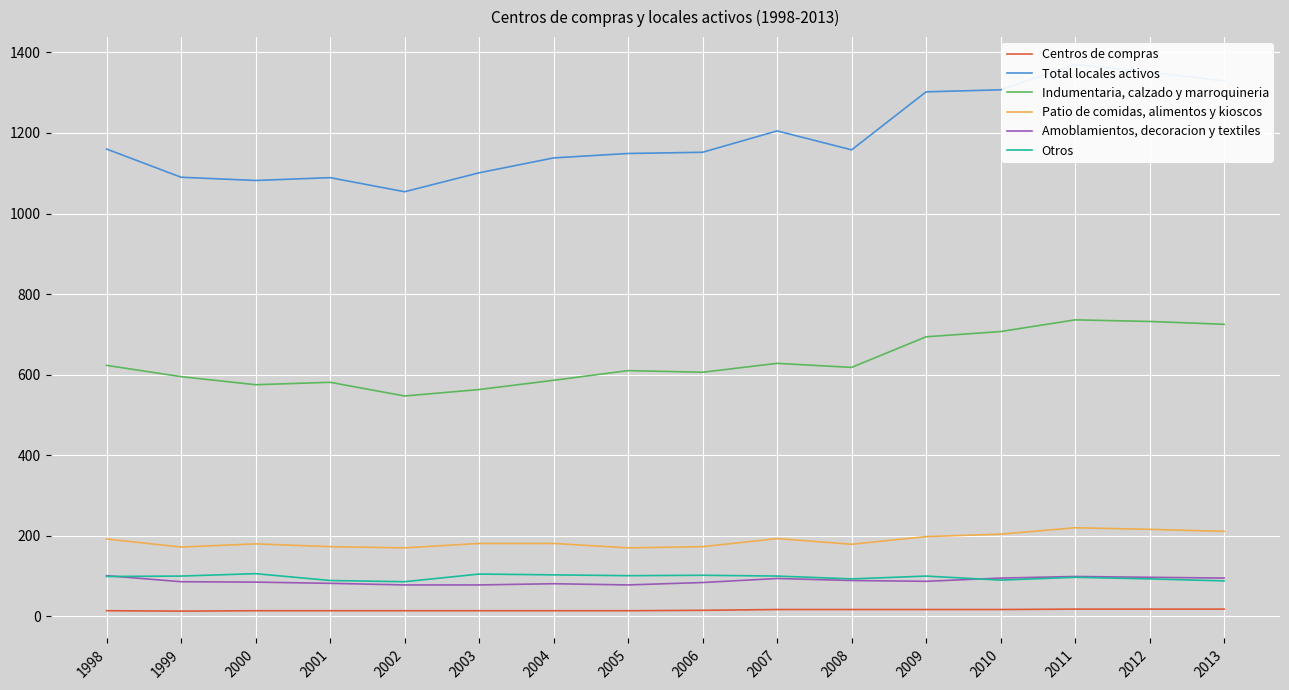

True or false: Patio de comidas, alimentos y kioscos and Otros intersect in this chart.

False